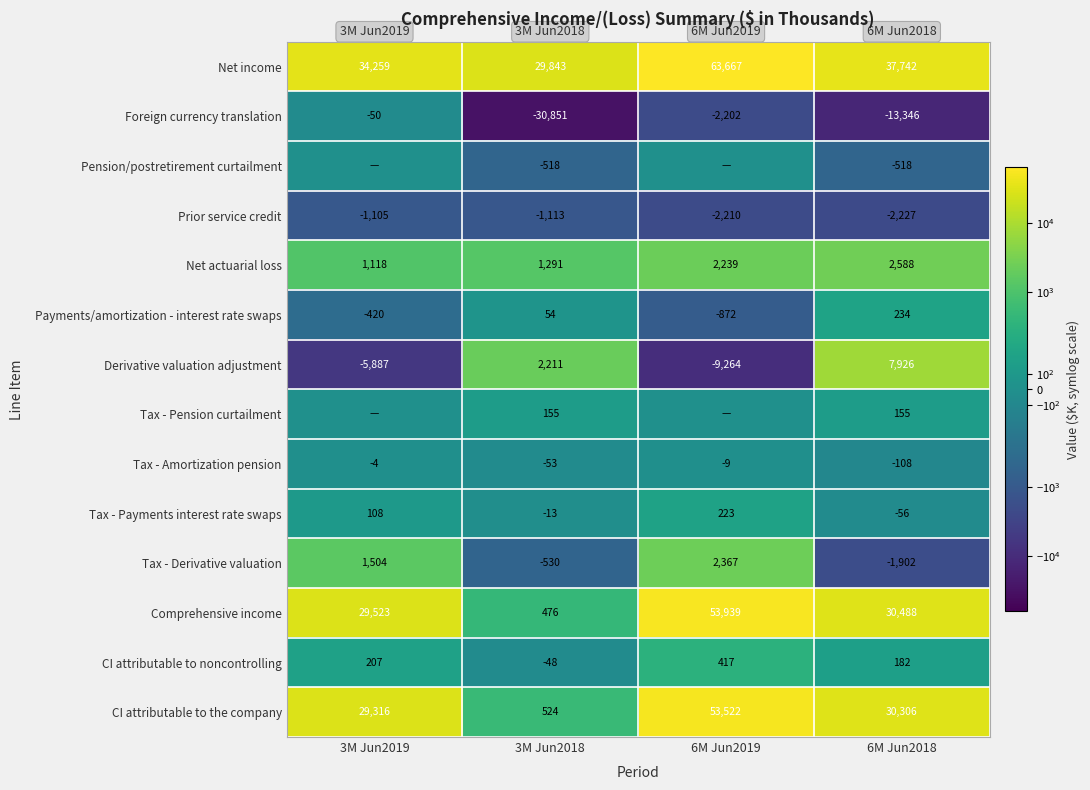

Is it true that CI attributable to noncontrolling equals 267 at 6M Jun2018?

False